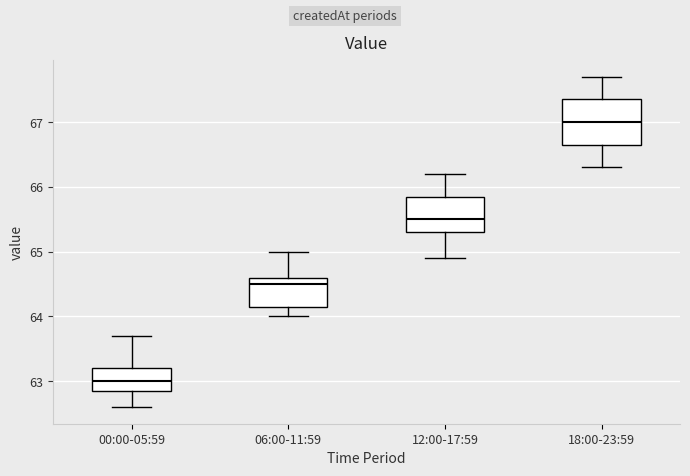

Reading left to right, read every box against the y-axis: the position of its median line, the range the box covers, and the ends of its whiskers. The values are not printed on the chart, so give them approximately, as read against the axis.

00:00-05:59: median 63.0, box 62.9 to 63.2, whiskers 62.6 to 63.7
06:00-11:59: median 64.5, box 64.2 to 64.6, whiskers 64.0 to 65.0
12:00-17:59: median 65.5, box 65.3 to 65.9, whiskers 64.9 to 66.2
18:00-23:59: median 67.0, box 66.7 to 67.4, whiskers 66.3 to 67.7